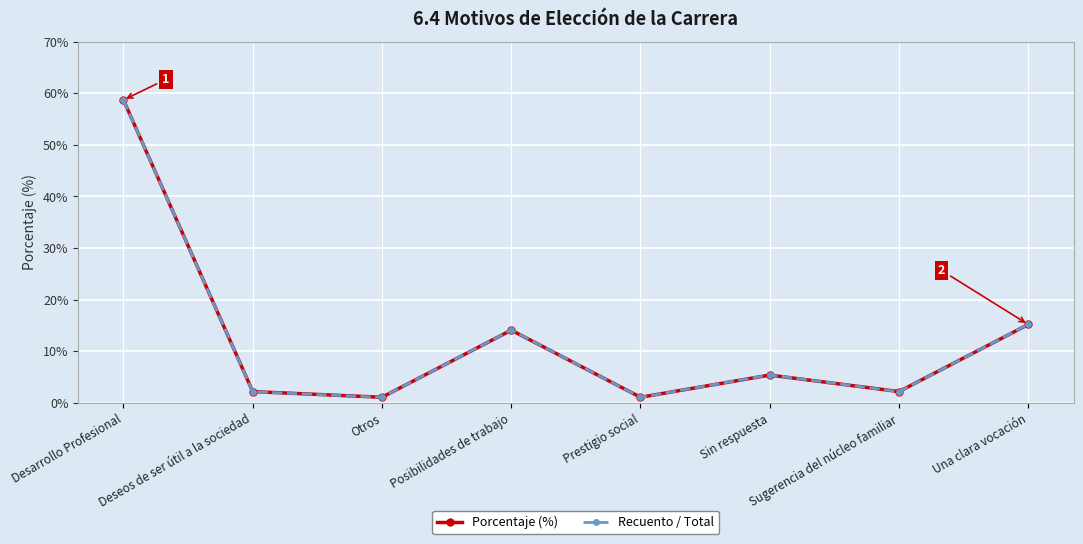

True or false: Recuento / Total and Porcentaje (%) cross at least once.

True